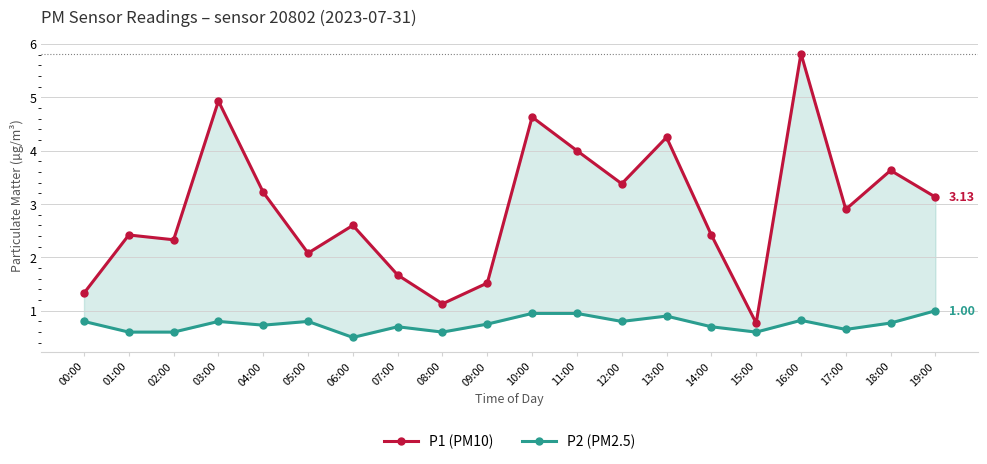

Between 00:00 and 02:00, which series saw the biggest shift?

P1 (PM10)